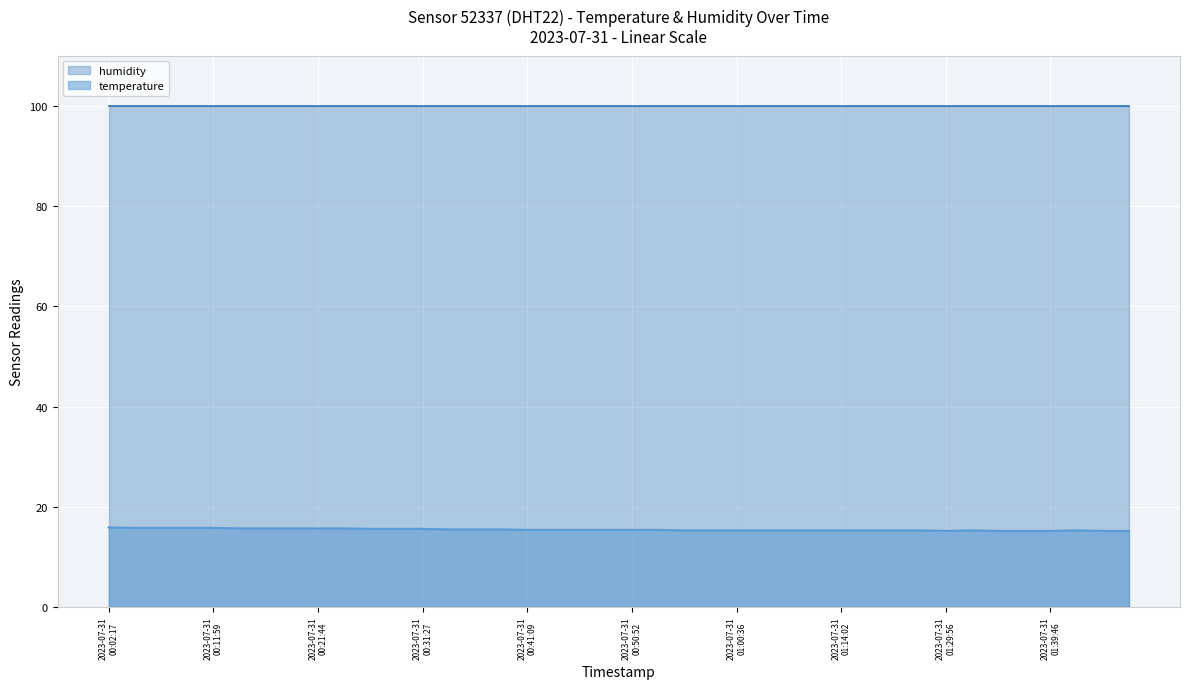

What is the sum of the values at 2023-07-31T00:19:16 and 2023-07-31T01:12:02?

31.0